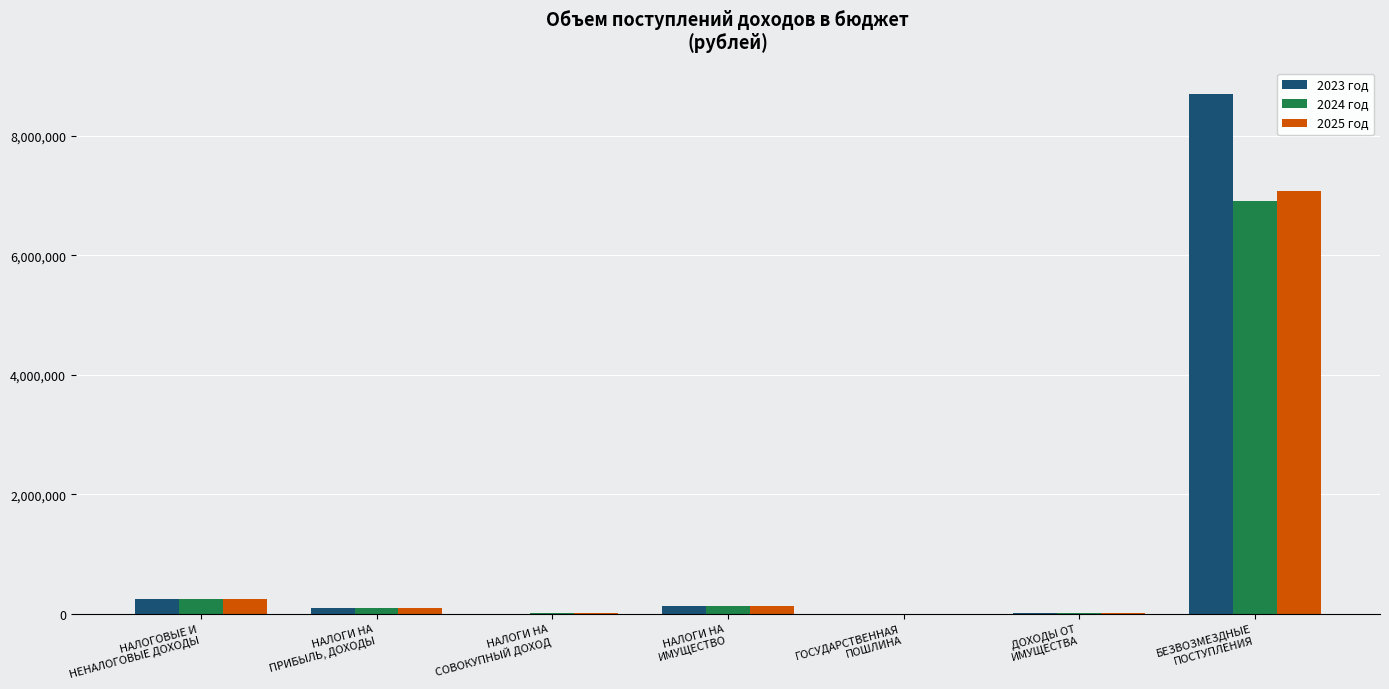

What is the highest value of the 2024 год series?

6914746.0